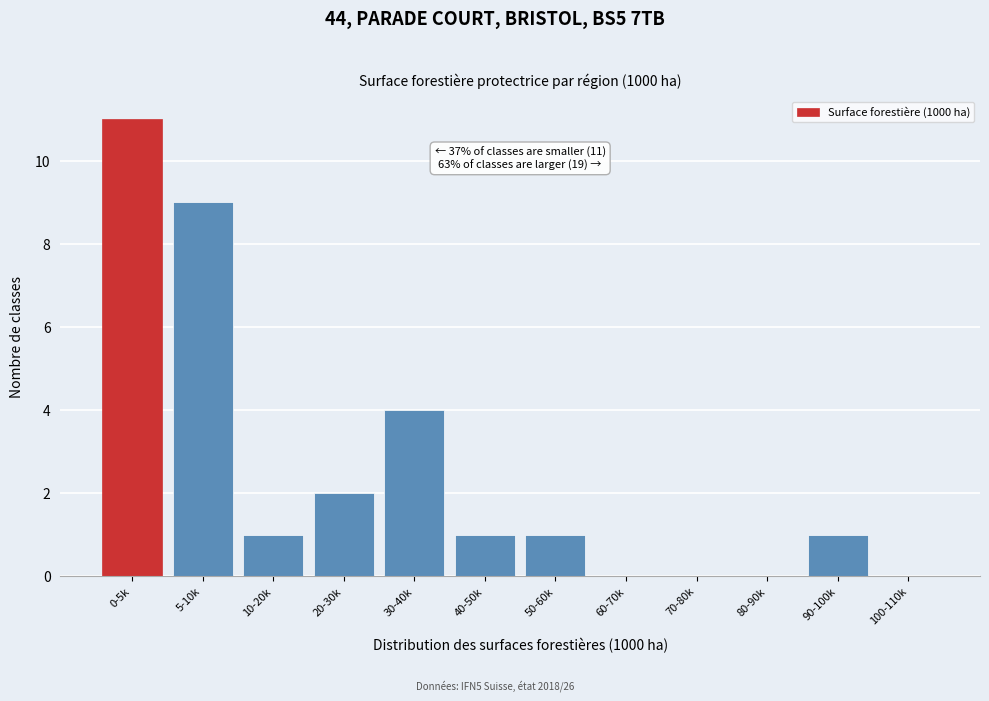

Reading left to right, extract all data points from this chart.

0-5k=11	5-10k=9	10-20k=1	20-30k=2	30-40k=4	40-50k=1	50-60k=1	60-70k=0	70-80k=0	80-90k=0	90-100k=1	100-110k=0